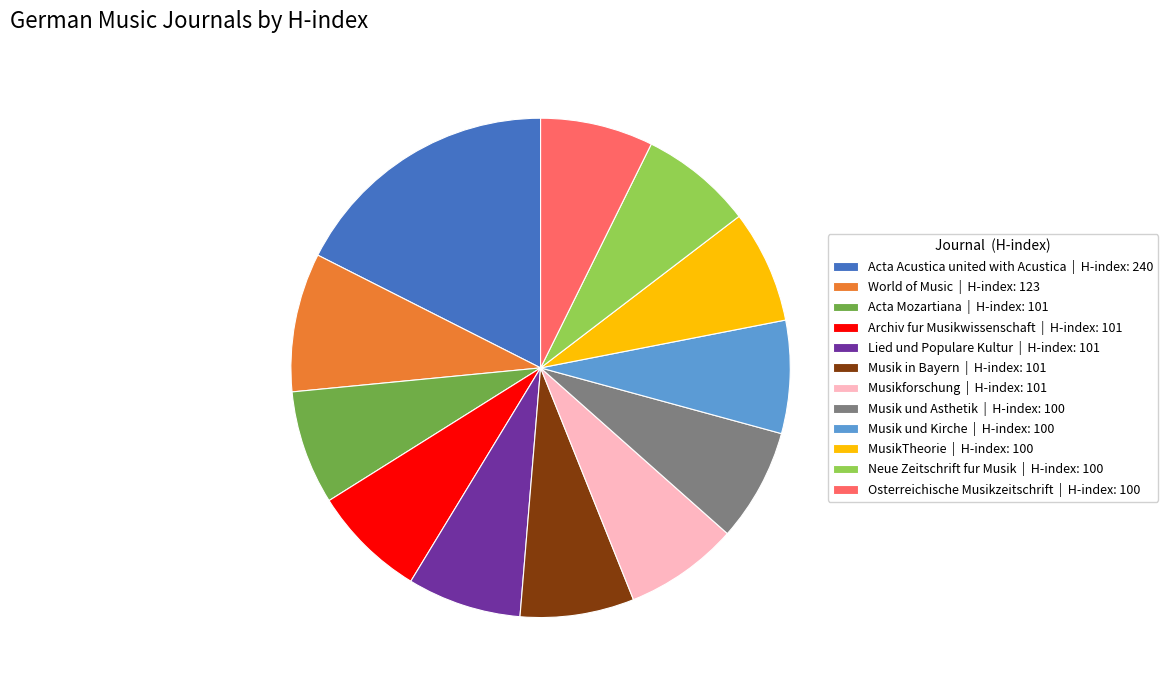

Does any single category account for the majority?

No